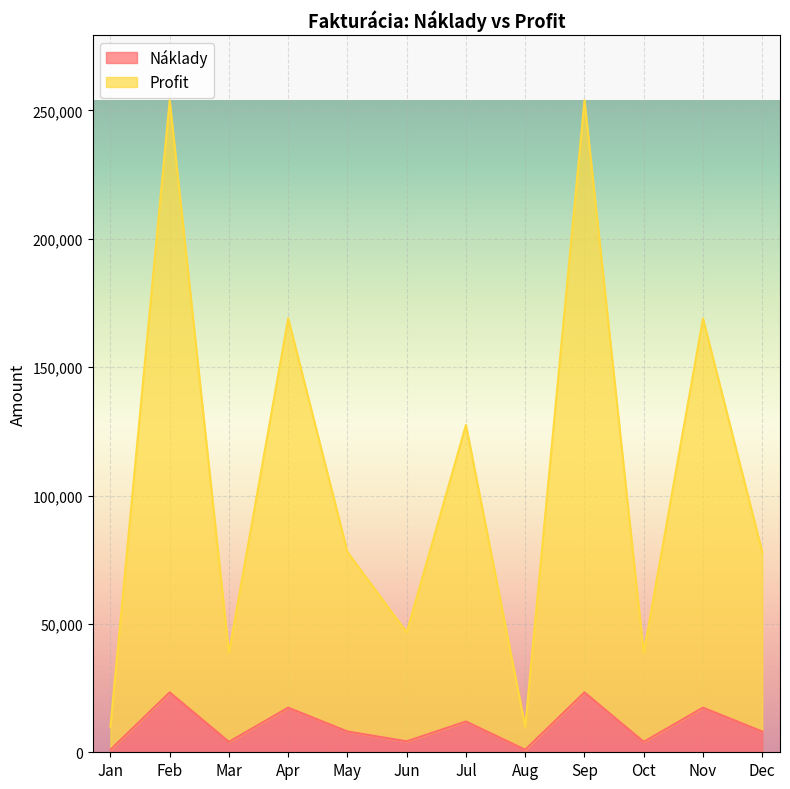

True or false: Profit and Náklady intersect in this chart.

False